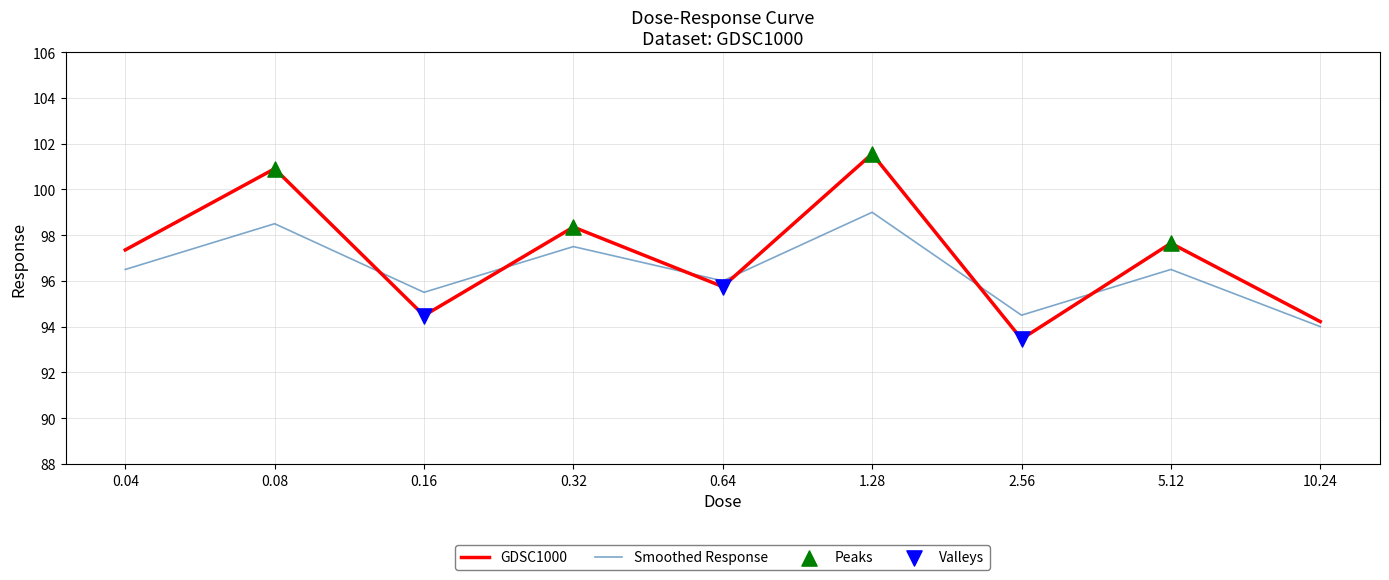

Which series changed the most between 0.08 and 0.32?

GDSC1000